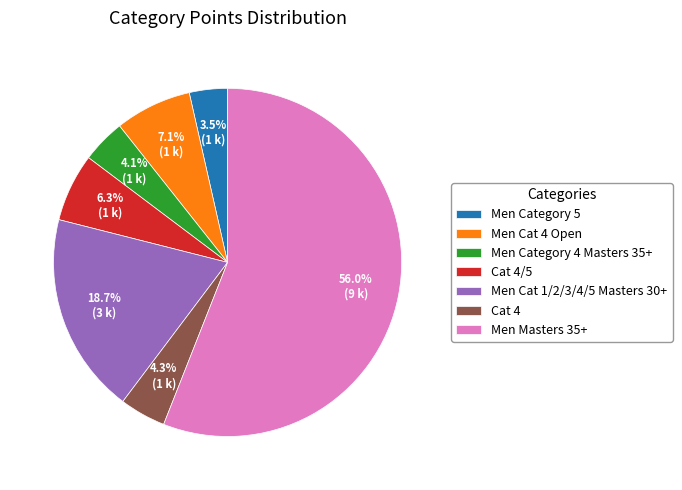

What is the total percentage of Cat 4 and Men Cat 1/2/3/4/5 Masters 30+?

23.0%